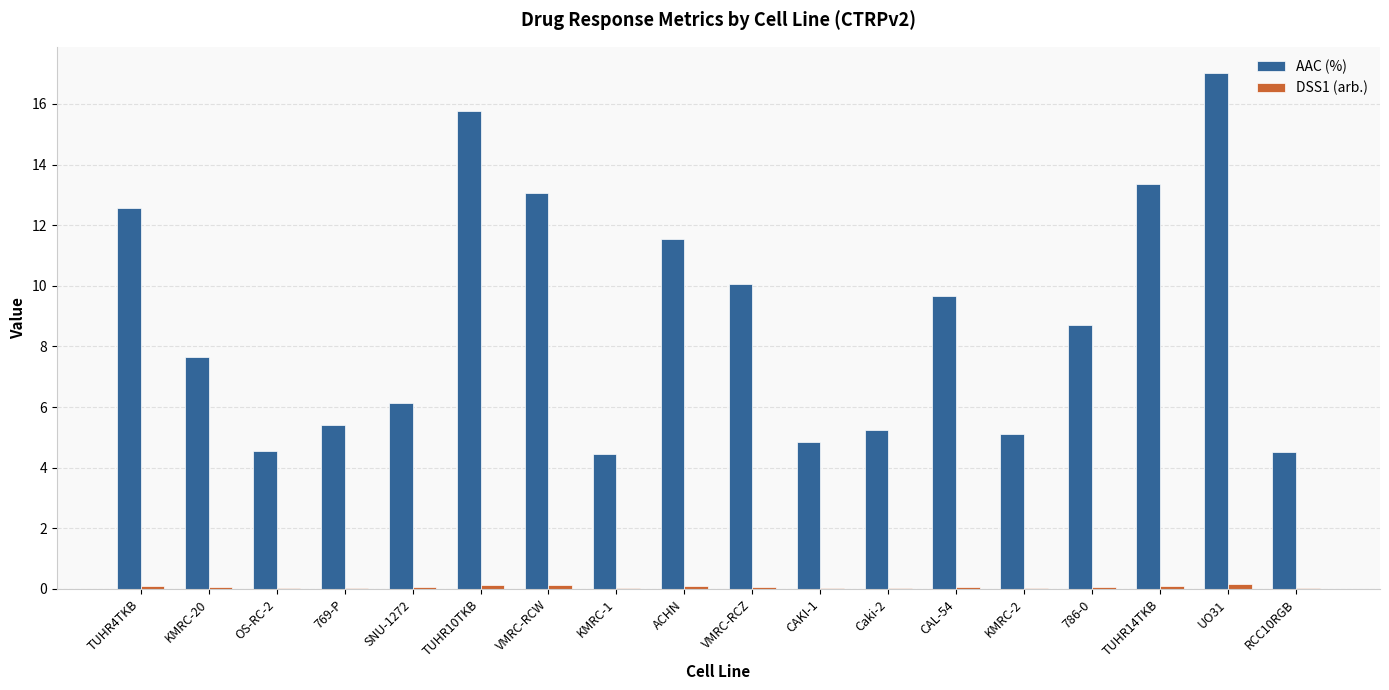

What is the sum of all AAC (%) values?

159.7